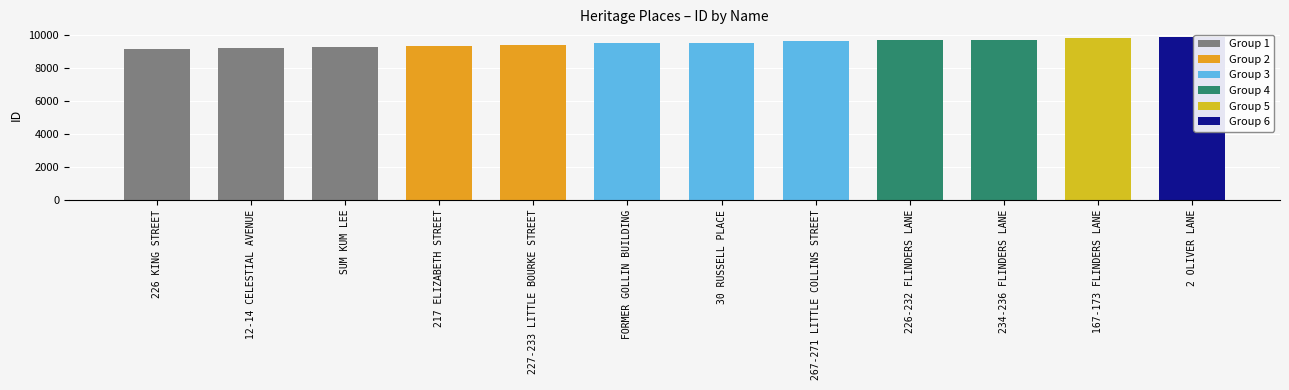

Reading left to right, list all the values displayed in this chart.

226 KING STREET=9140	12-14 CELESTIAL AVENUE=9219	SUM KUM LEE=9291	217 ELIZABETH STREET=9364	227-233 LITTLE BOURKE STREET=9410	FORMER GOLLIN BUILDING=9497	30 RUSSELL PLACE=9550	267-271 LITTLE COLLINS STREET=9647	226-232 FLINDERS LANE=9720	234-236 FLINDERS LANE=9721	167-173 FLINDERS LANE=9825	2 OLIVER LANE=9861